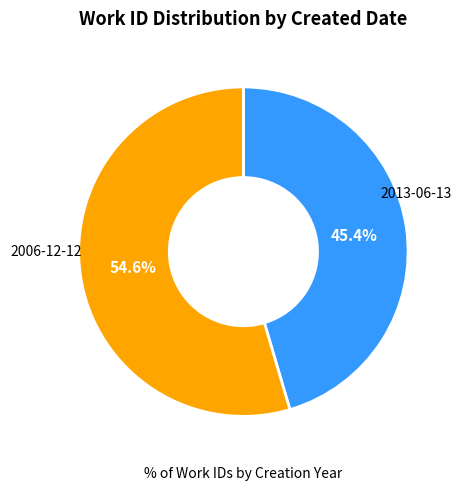

Is there any slice that represents more than half of the pie?

Yes